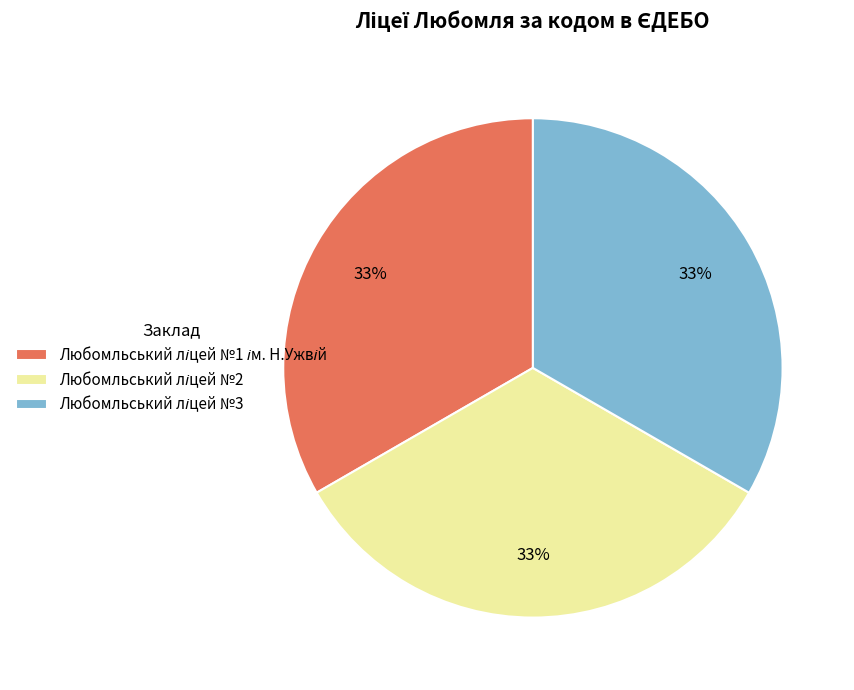

To the nearest percent, what is the average slice percentage?

33%